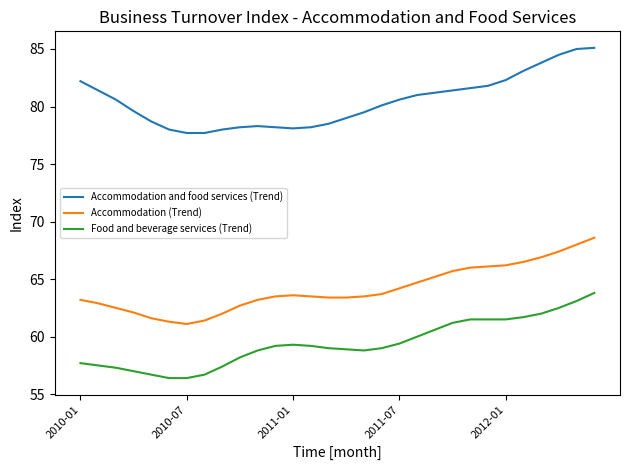

What is the difference between the maximum and second lowest values in the Food and beverage services (Trend) series?

7.4